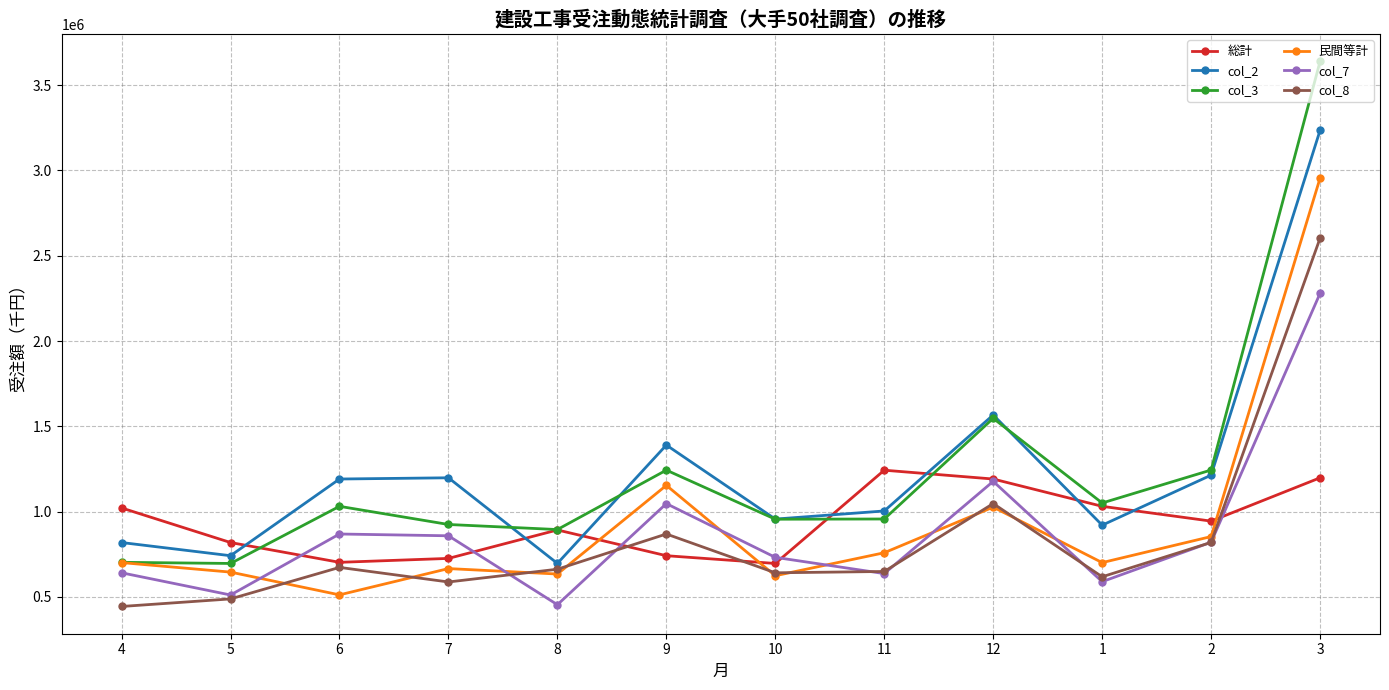

Rank the series by their maximum value, from highest to lowest.

col_3, col_2, 民間等計, col_8, col_7, 総計